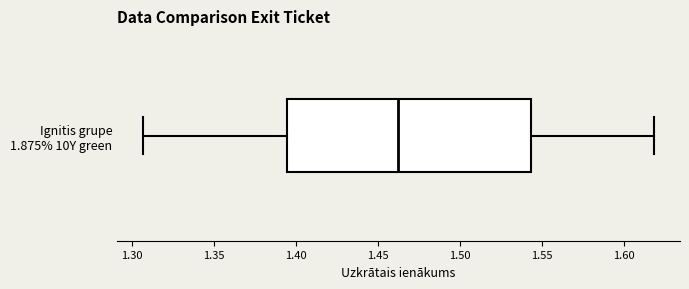

Where does the left whisker of the box for Ignitis grupe 1.875% 10Y green end on the x-axis? The values are not printed on the chart, so give them approximately, as read against the axis.

1.305